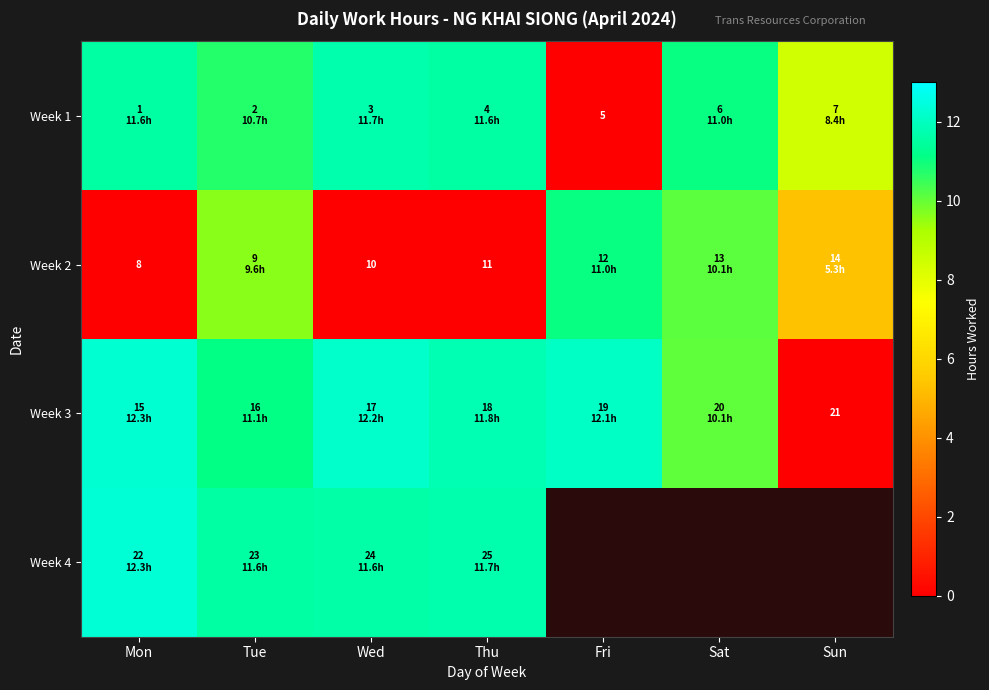

At Sun, list the series in order from smallest to largest.

Week 3, Week 4, Week 2, Week 1